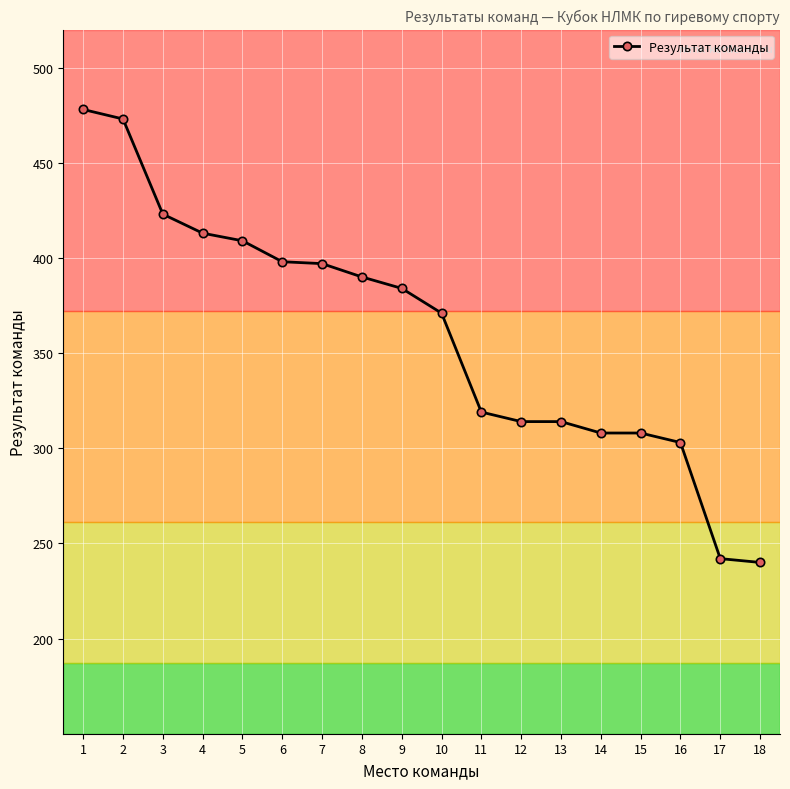

Is this an area chart (filled region under the line)?

No